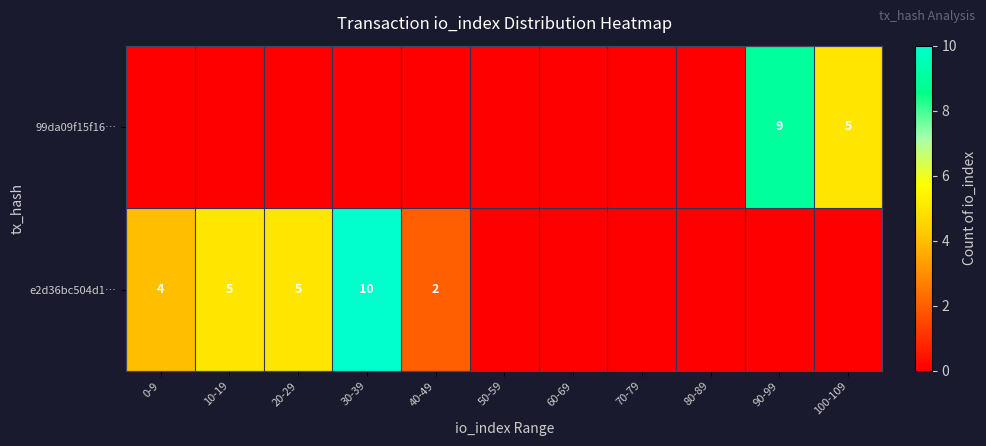

True or false: e2d36bc504d1… has a value of 5 at 0-9.

False